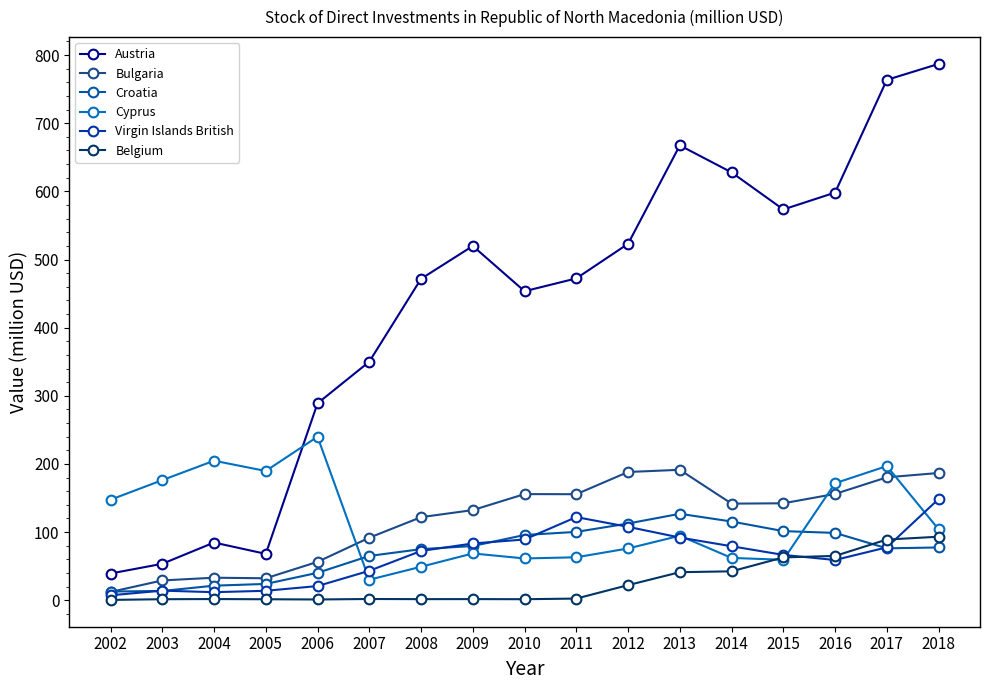

How many data points in Cyprus are above 94?

9